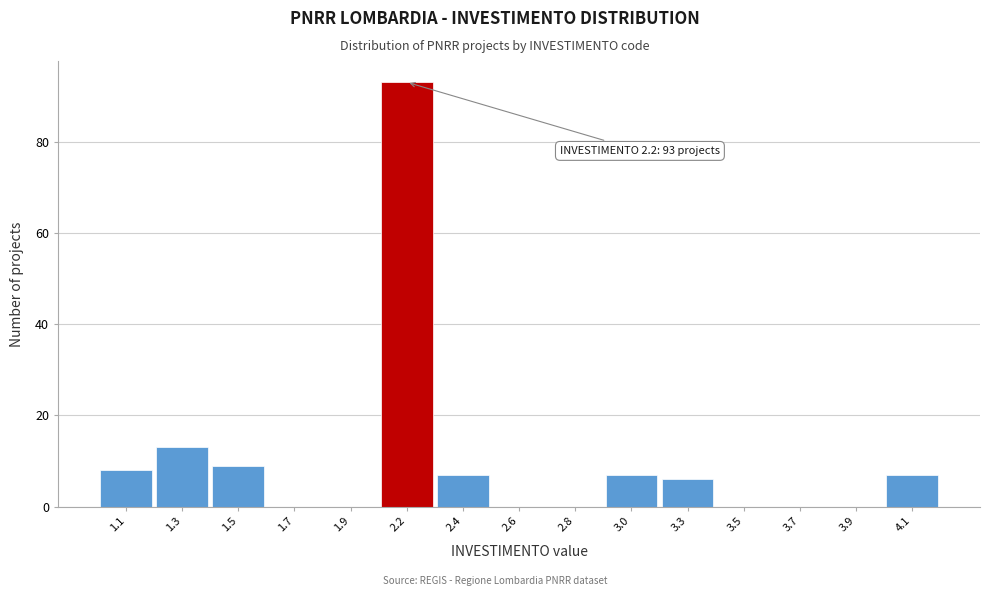

Reading right to left, what are all the values shown in this chart?

4.1=7	3.9=0	3.7=0	3.5=0	3.3=6	3.0=7	2.8=0	2.6=0	2.4=7	2.2=93	1.9=0	1.7=0	1.5=9	1.3=13	1.1=8